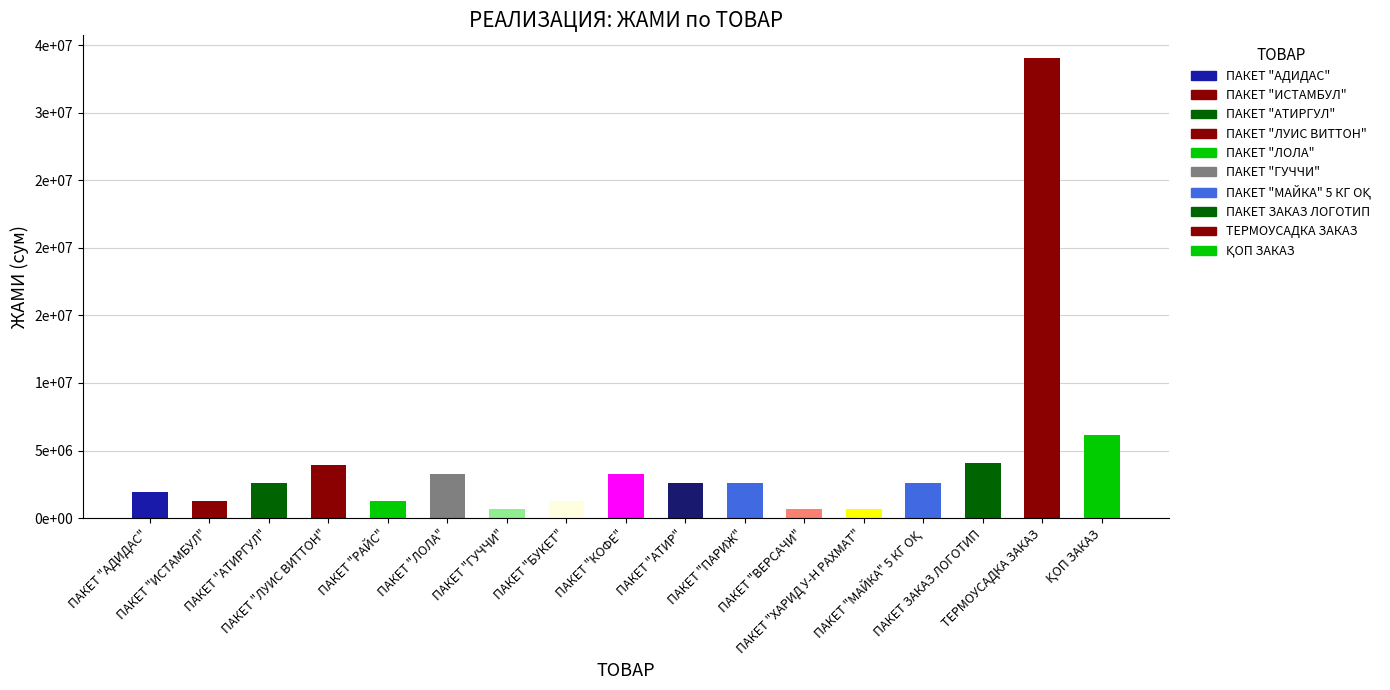

Are the bars horizontal?

No